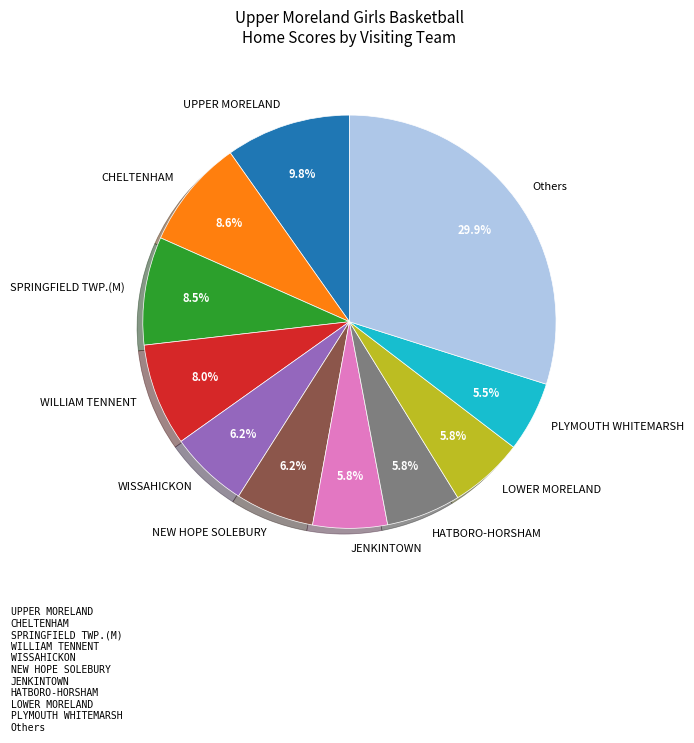

Is there any slice that represents more than half of the pie?

No